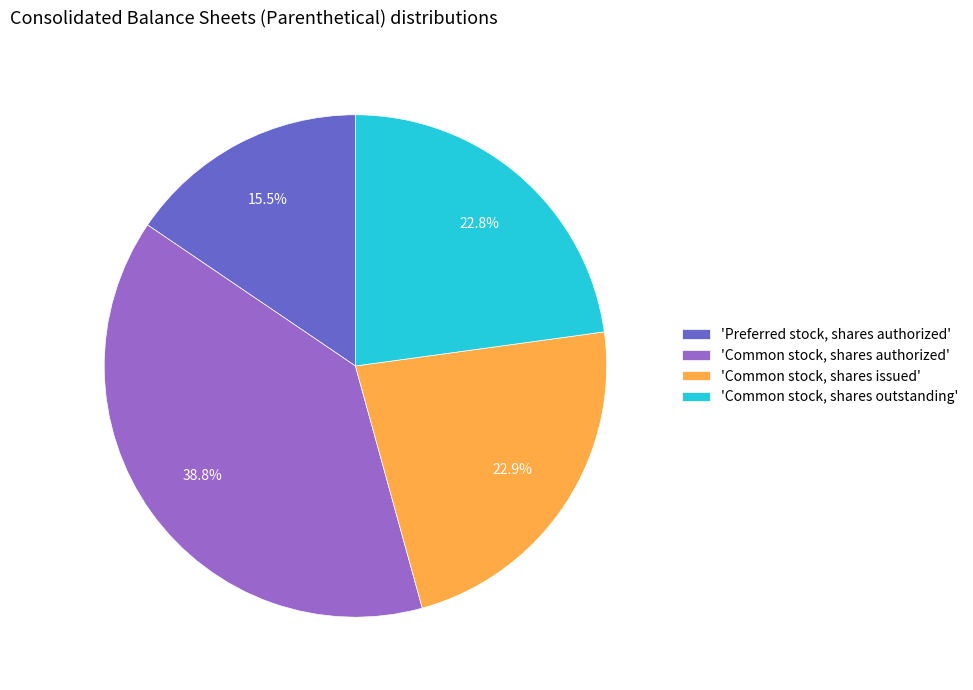

To the nearest percent, what is the difference between the largest and smallest slice percentages?

23%